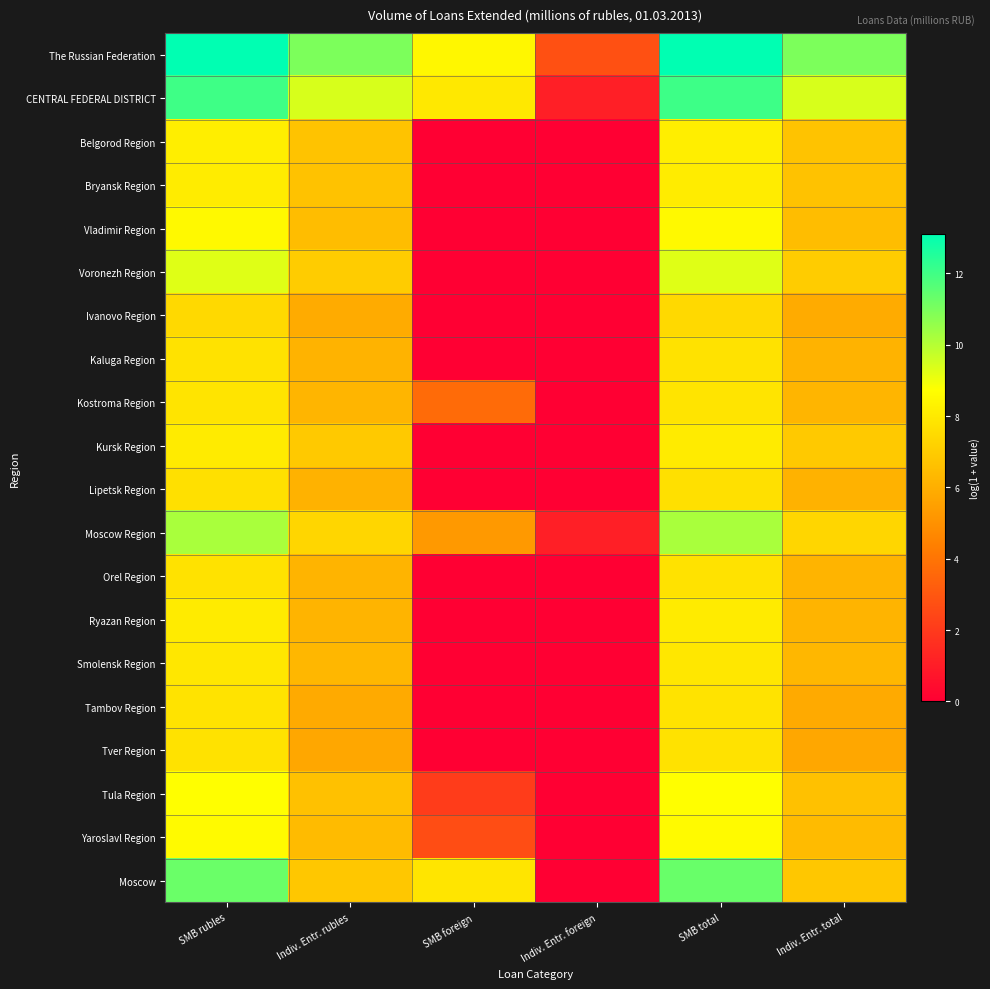

List the series in order of their peak value, lowest first.

Ivanovo Region, Lipetsk Region, Kaluga Region, Tver Region, Orel Region, Tambov Region, Kostroma Region, Smolensk Region, Kursk Region, Ryazan Region, Bryansk Region, Belgorod Region, Vladimir Region, Yaroslavl Region, Tula Region, Voronezh Region, Moscow Region, Moscow, CENTRAL FEDERAL DISTRICT, The Russian Federation